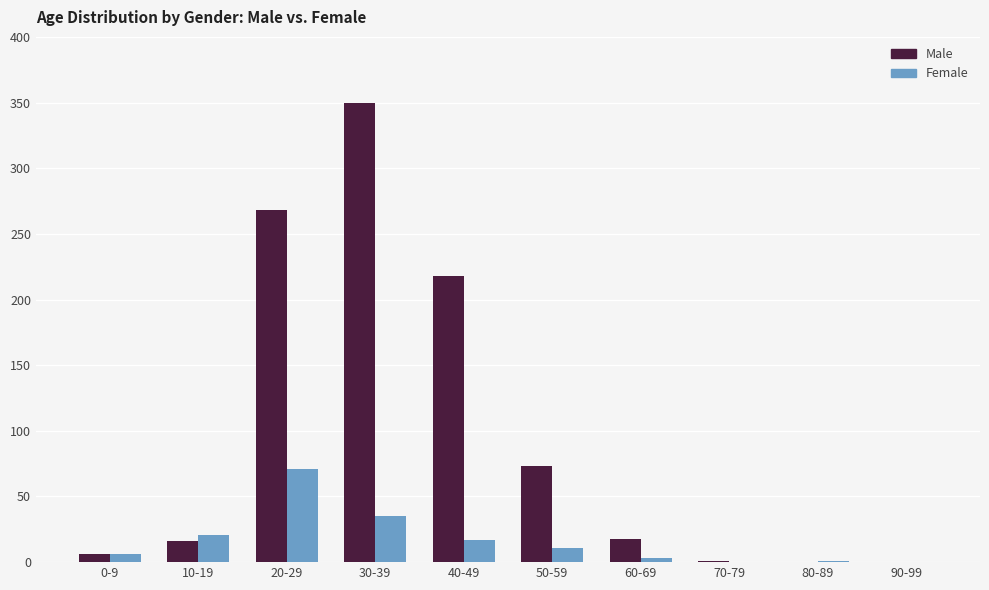

How many data points does each series have?

10